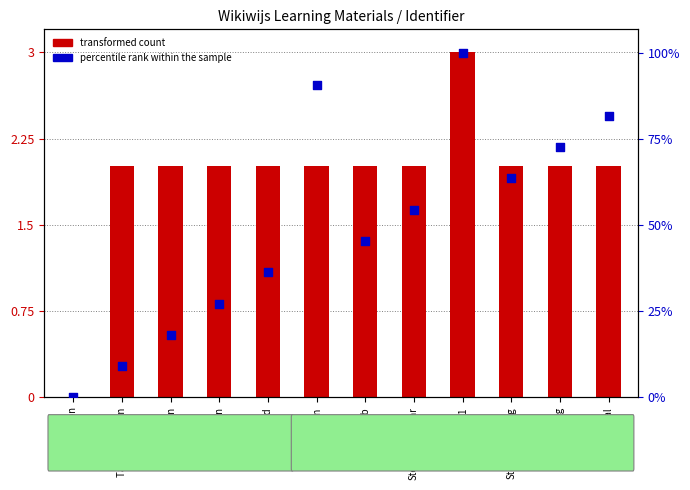

What are all the series names shown in the legend?

transformed count, percentile rank within the sample